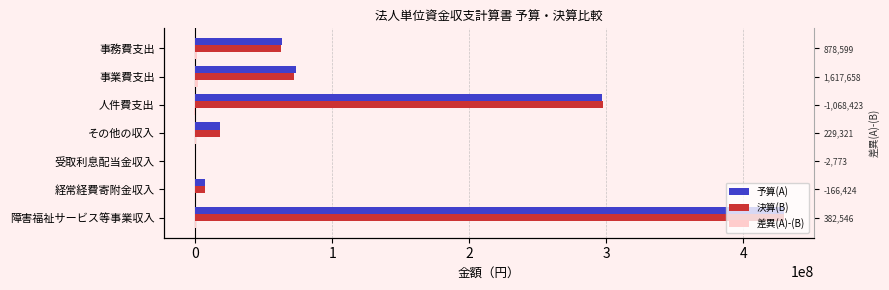

What is the difference between the maximum and minimum values in the 差異(A)-(B) series?

2686081